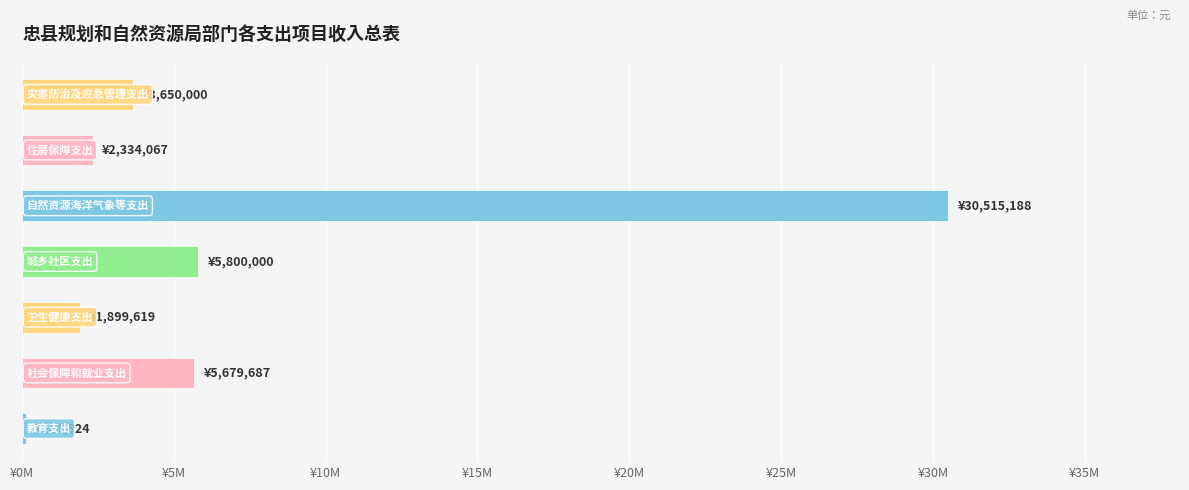

Does the chart contain any negative values?

No